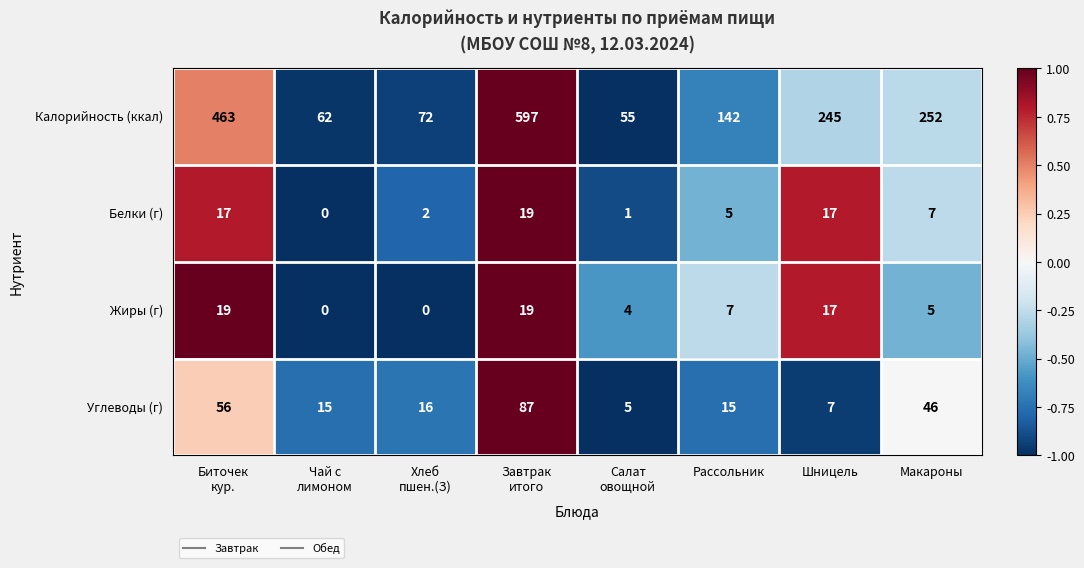

What is the smallest value displayed?

0